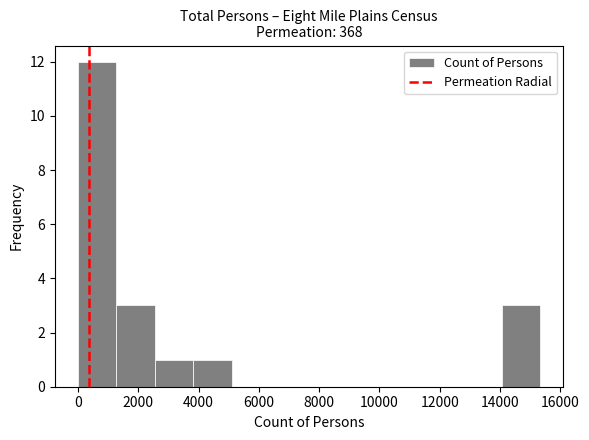

How tall is the bar that spans 14000 to 15400 on the x-axis? Neither the bar edges nor the heights are printed on the chart, so give them approximately, as read against the axes.

3